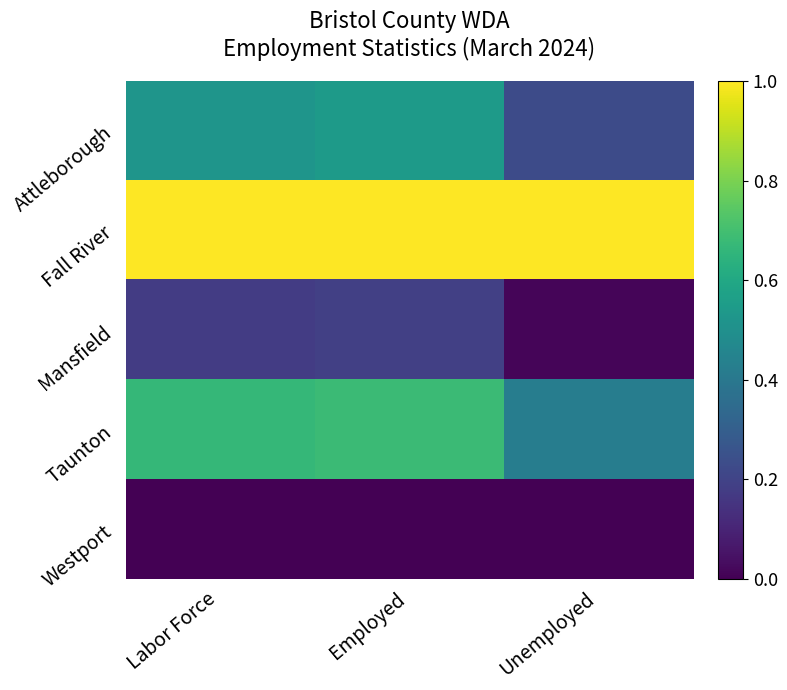

List the series in order of their peak value, lowest first.

Westport, Mansfield, Attleborough, Taunton, Fall River